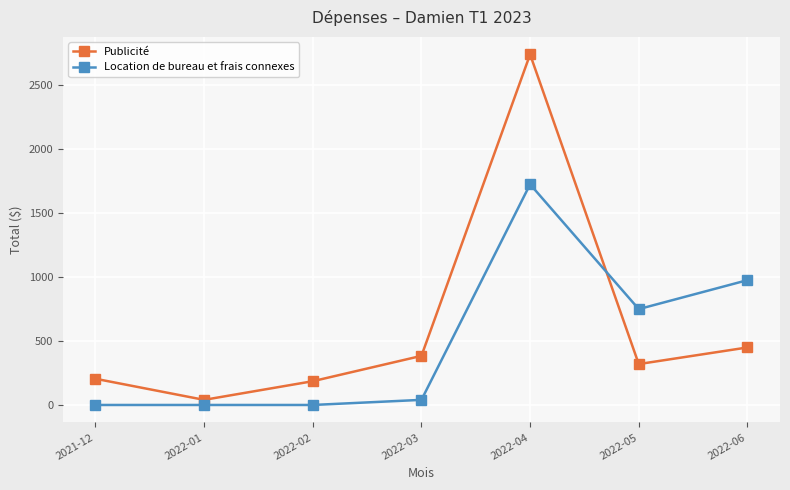

How many lines are shown in the chart?

2